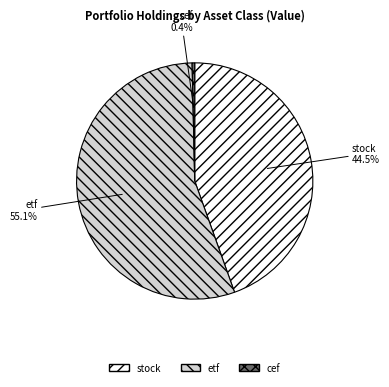

Count the number of slices in the pie.

3